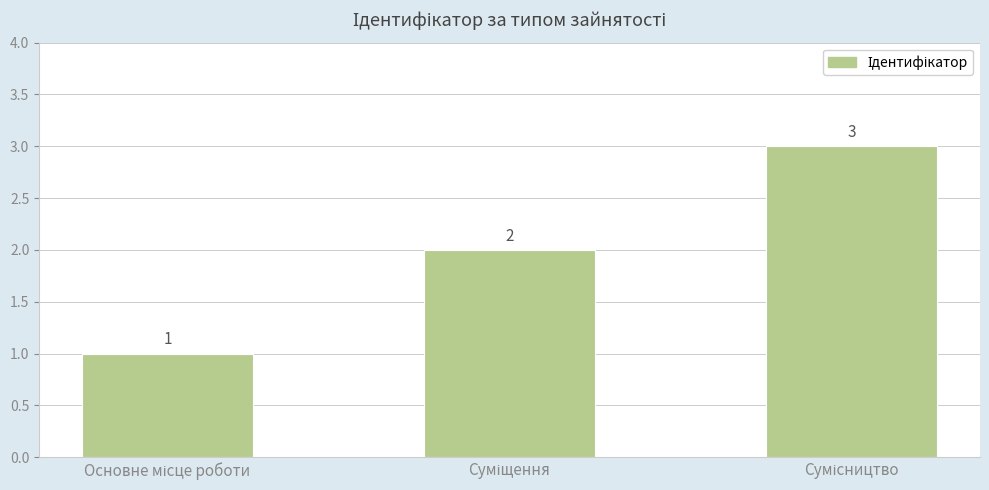

What is the value of the 3rd bar from the left?

3